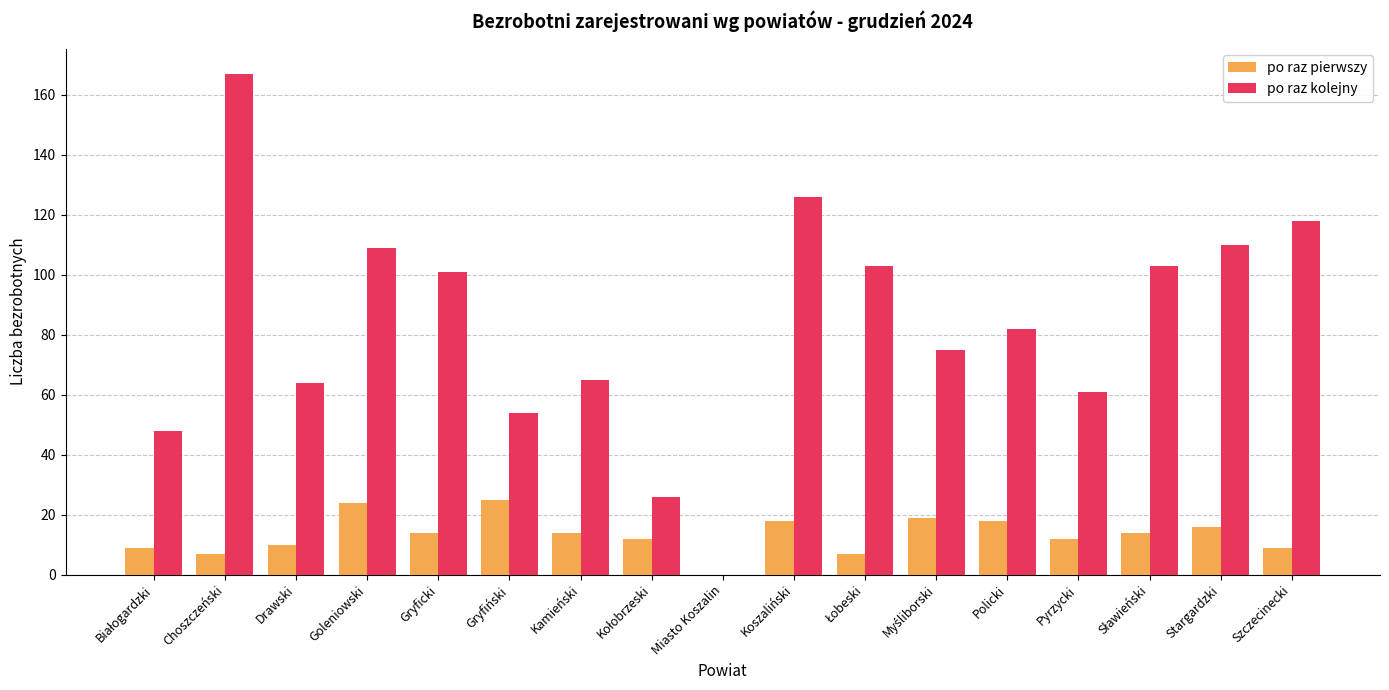

What is the difference between the po raz kolejny values at Gryficki and Koszaliński?

25